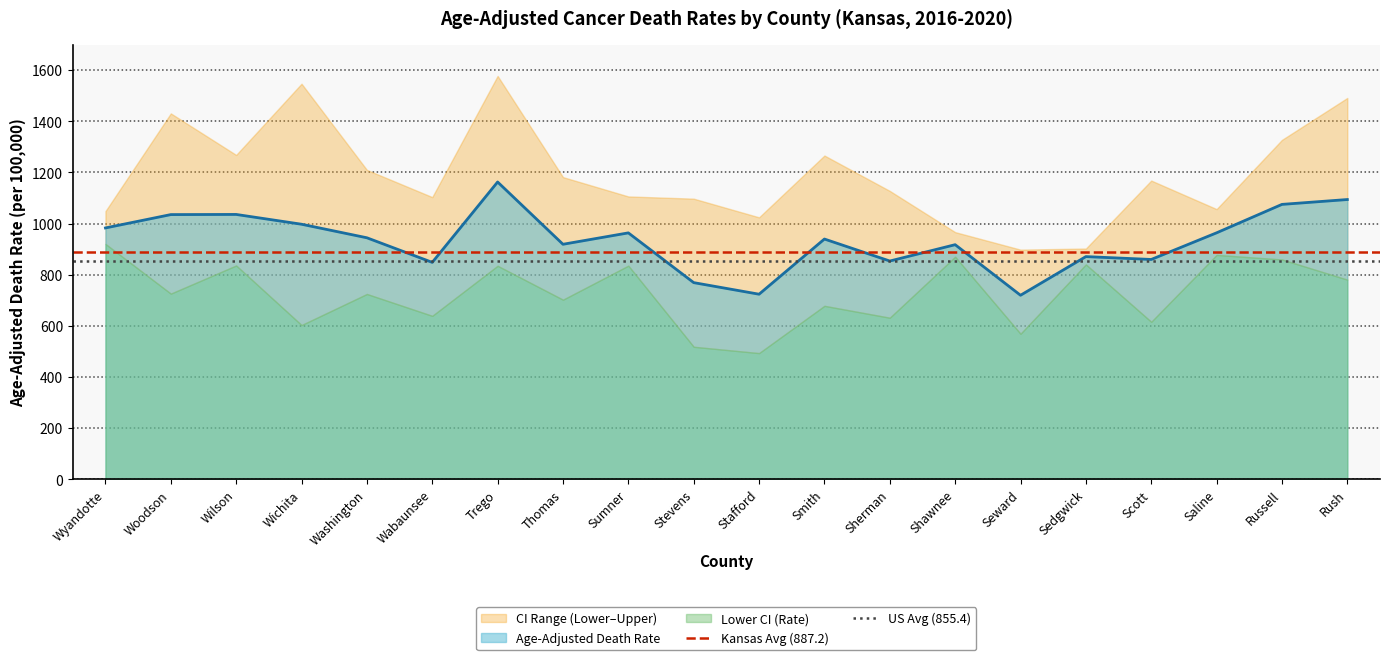

What is the lowest value of the Age-Adjusted Death Rate series?

719.7